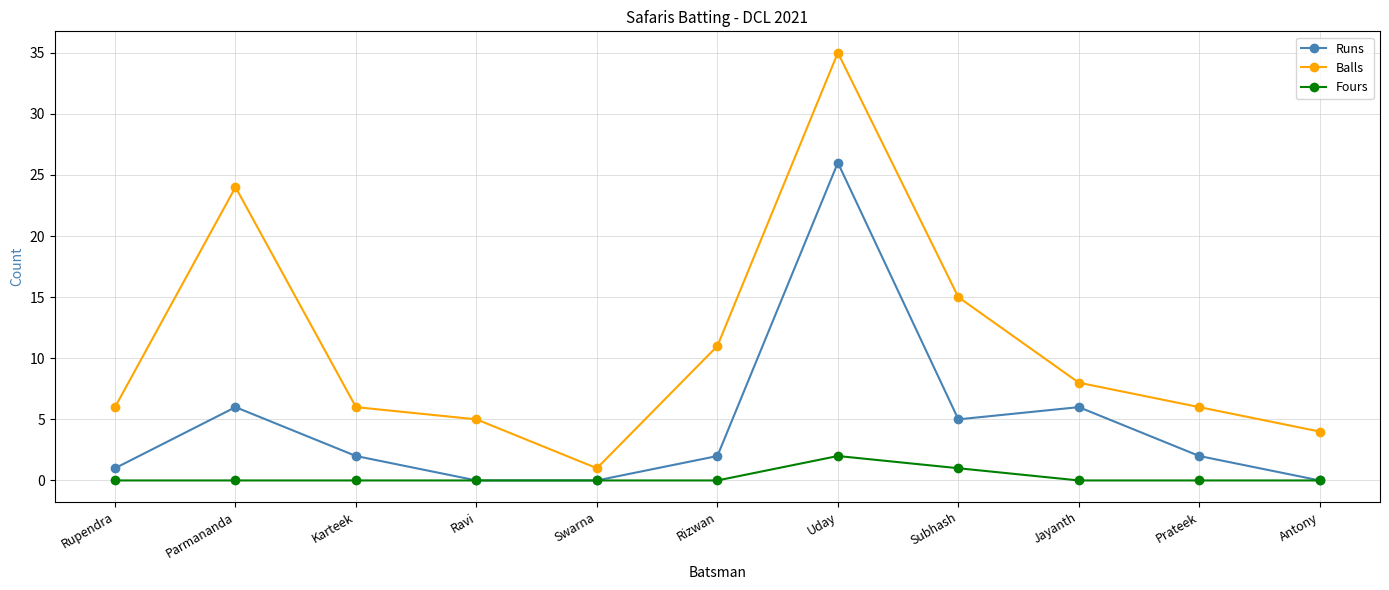

Which series has the largest total across all categories?

Balls